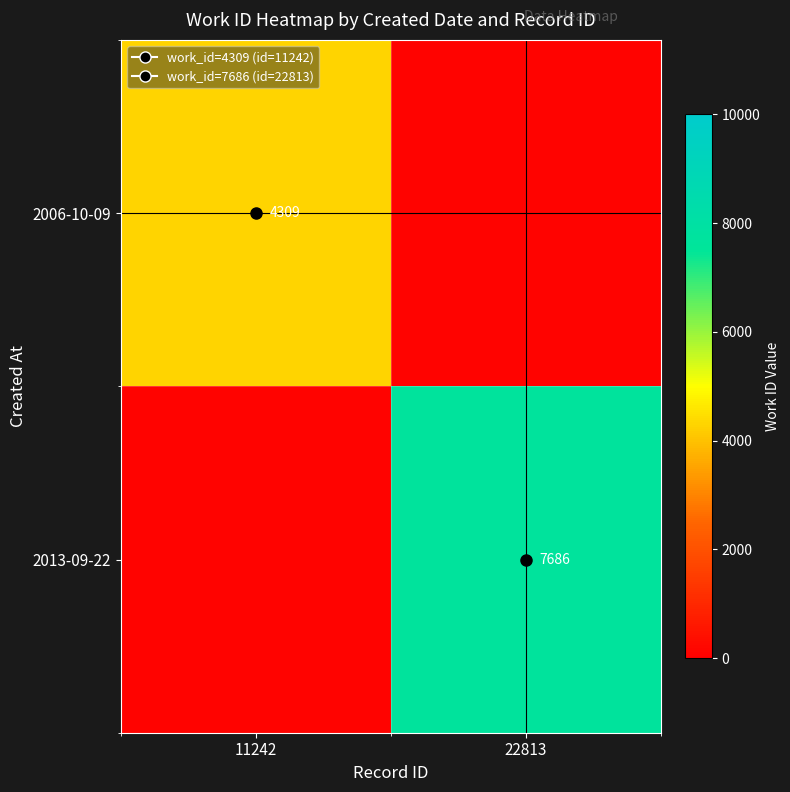

At which label does 2013-09-22 reach its minimum?

11242